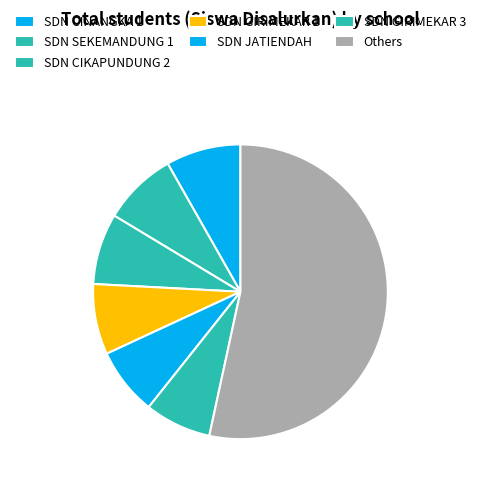

How many segments does this pie chart have?

7